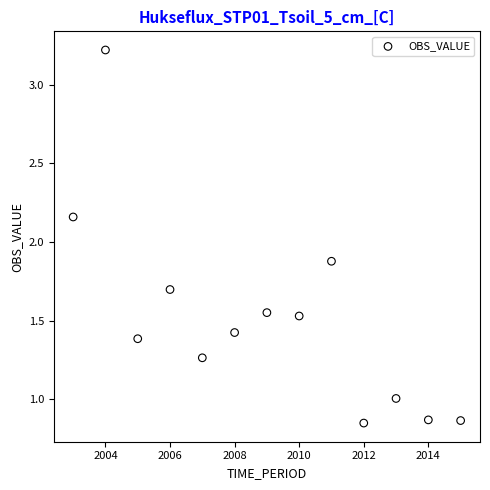

What is the range of X values (max minus min)?

12.0